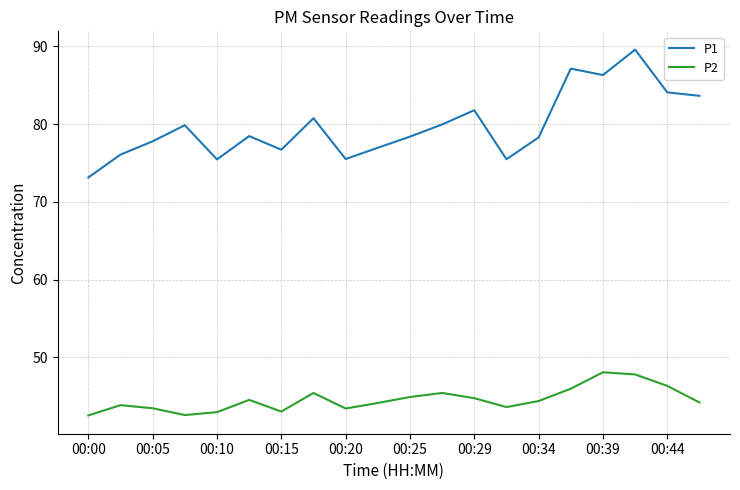

What is the greatest value displayed?

89.6